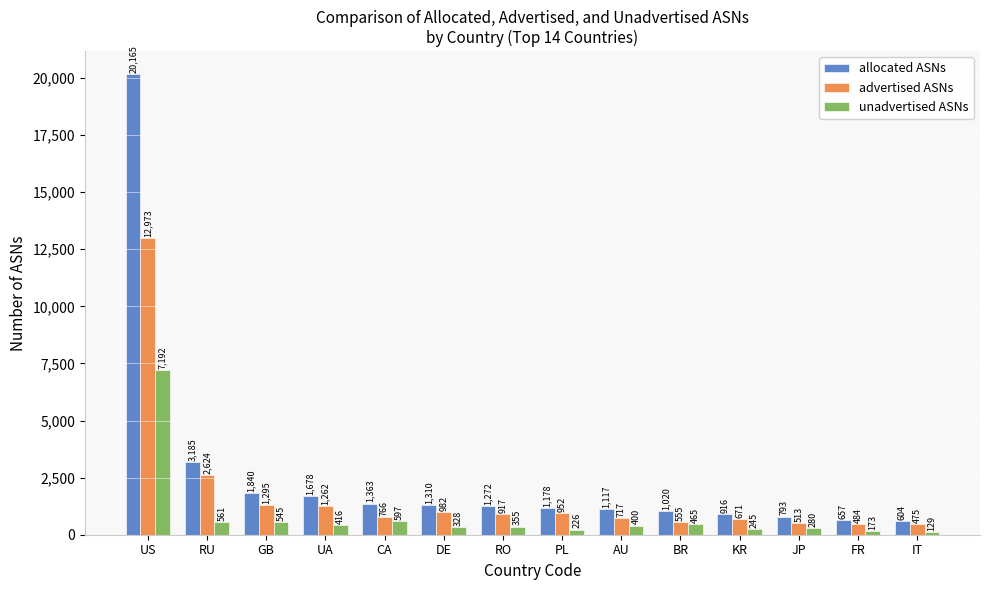

Reading left to right, list all the values displayed in this chart.

allocated ASNs: US=20165	RU=3185	GB=1840	UA=1678	CA=1363	DE=1310	RO=1272	PL=1178	AU=1117	BR=1020	KR=916	JP=793	FR=657	IT=604
advertised ASNs: US=12973	RU=2624	GB=1295	UA=1262	CA=766	DE=982	RO=917	PL=952	AU=717	BR=555	KR=671	JP=513	FR=484	IT=475
unadvertised ASNs: US=7192	RU=561	GB=545	UA=416	CA=597	DE=328	RO=355	PL=226	AU=400	BR=465	KR=245	JP=280	FR=173	IT=129